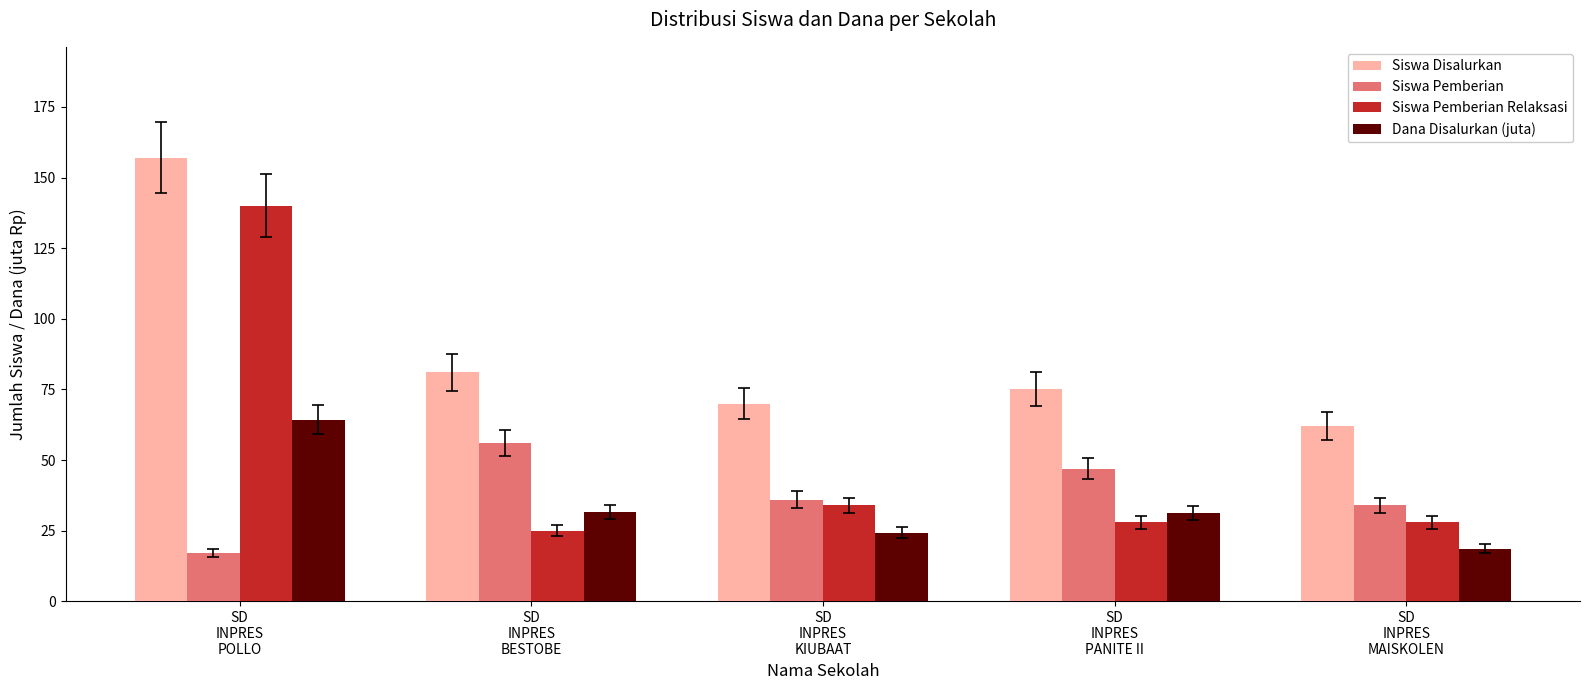

What is the spread (max minus min) of values at SD
INPRES
BESTOBE?

56.0